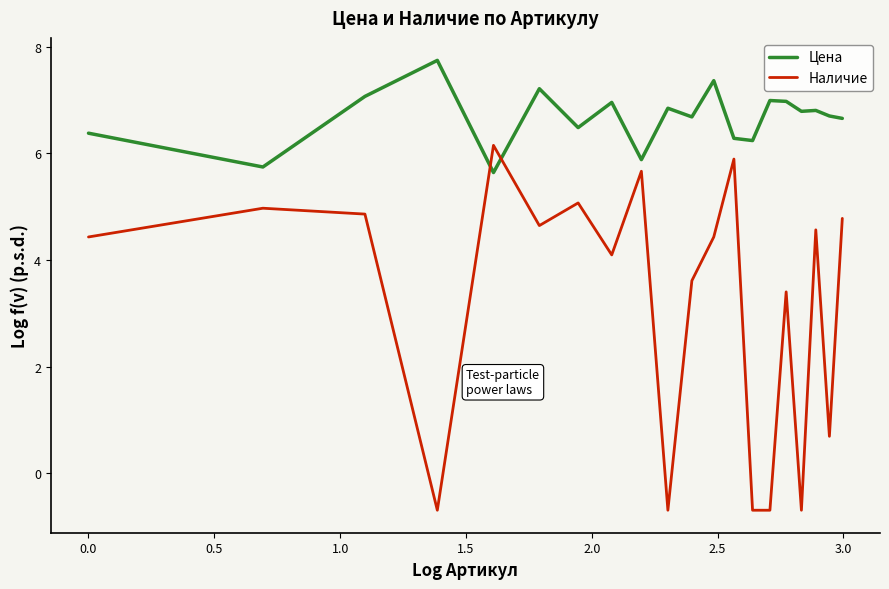

True or false: Цена has more than 1 points higher than both neighbors.

True